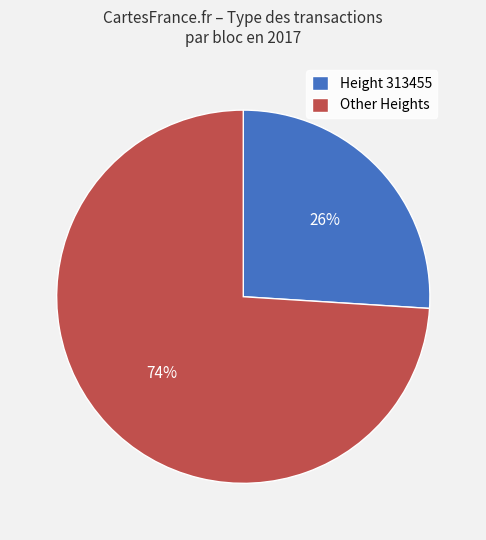

What is the majority slice?

Other Heights